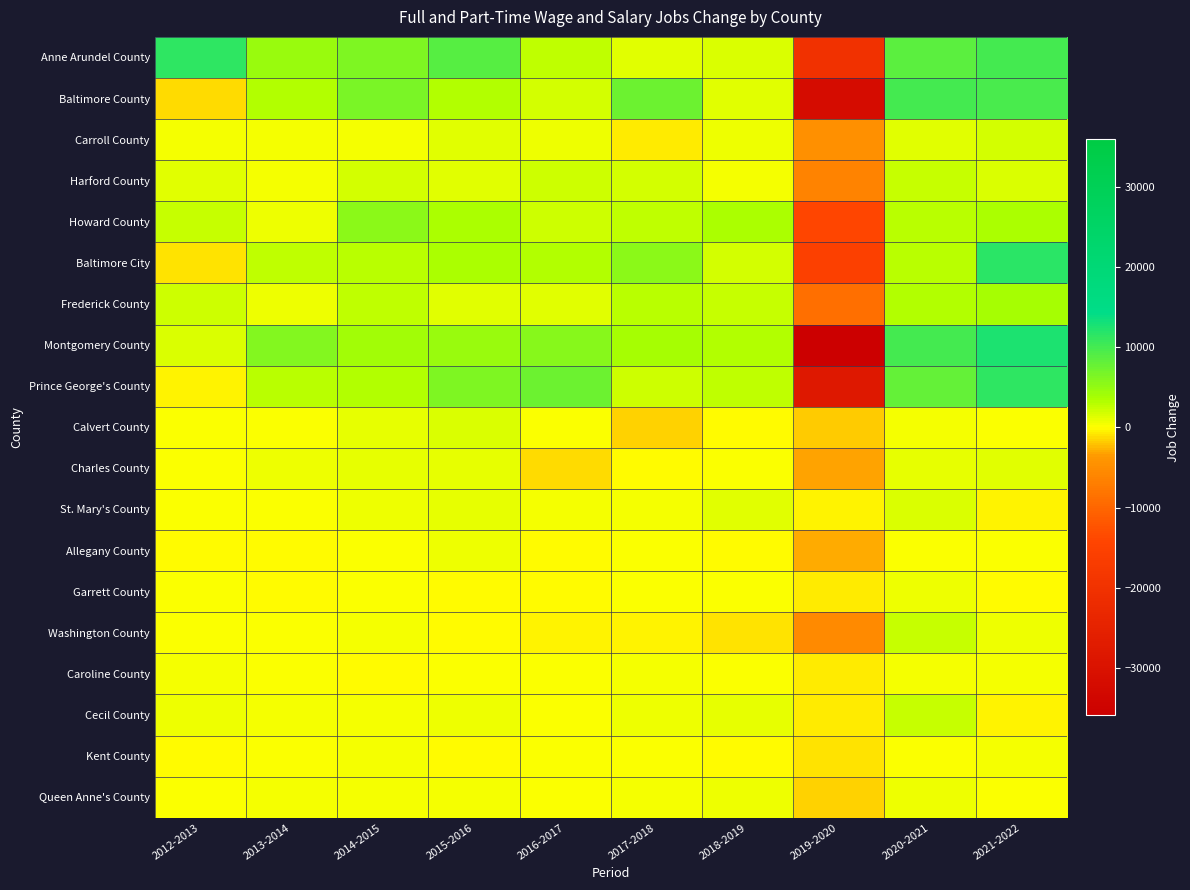

What is the total value across all series at 2019-2020?

-183477